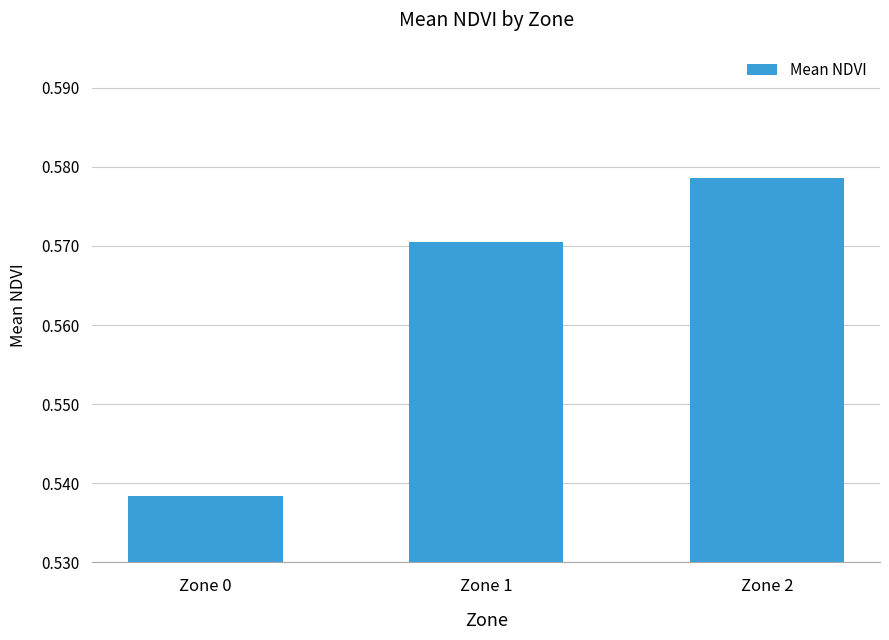

Is it true that the value at Zone 0 is 0.8?

False